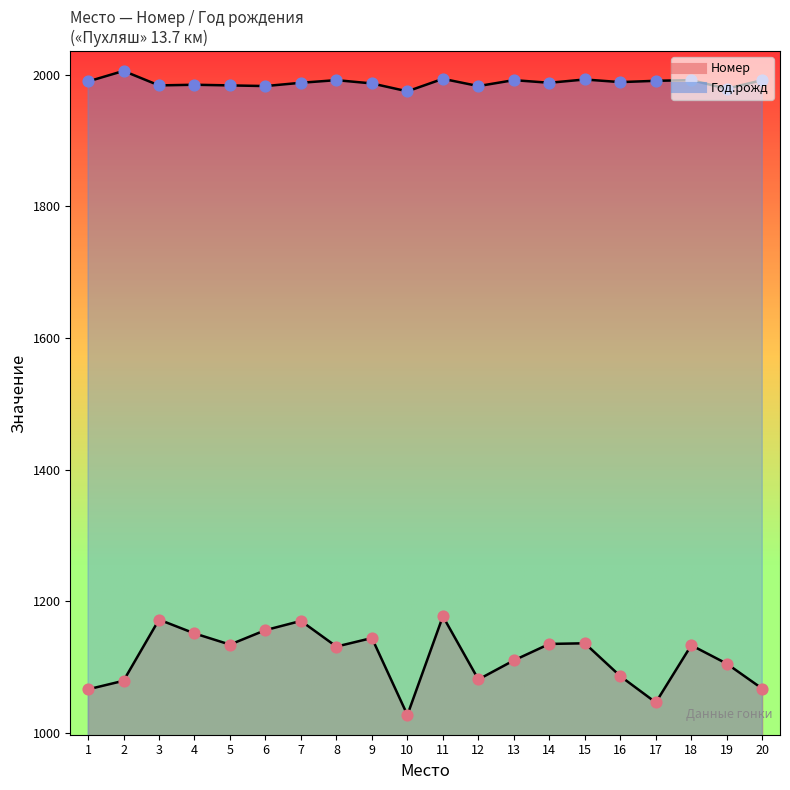

Which series has the largest total across all categories?

Год.рожд